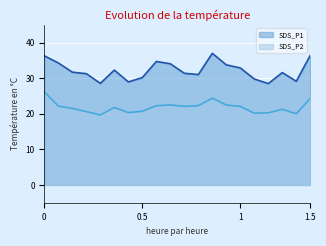

What is the difference between the maximum and minimum values in the SDS_P1 series?

8.5